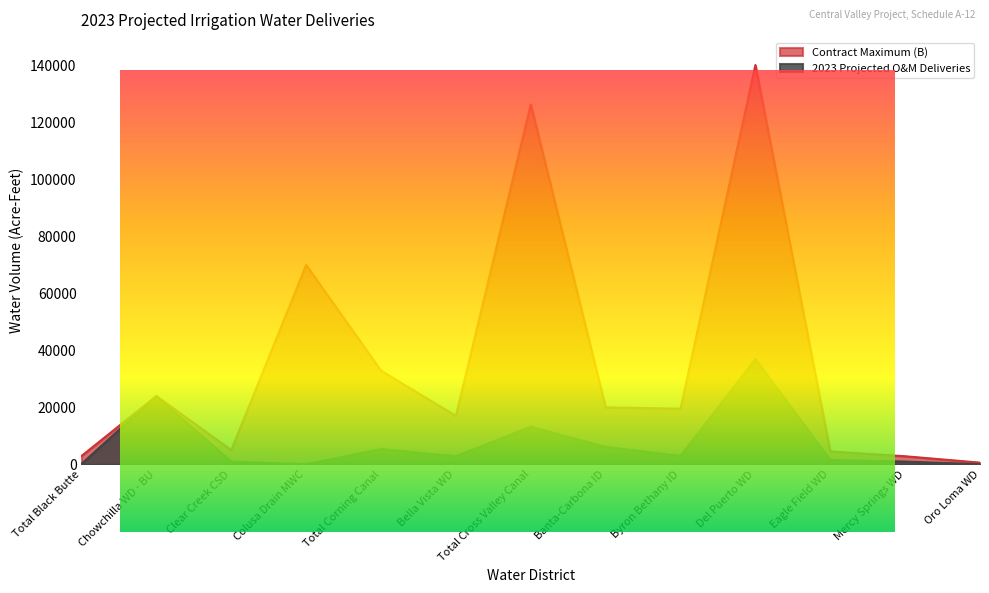

What is the label of the 1st point from the left?

Total Black Butte